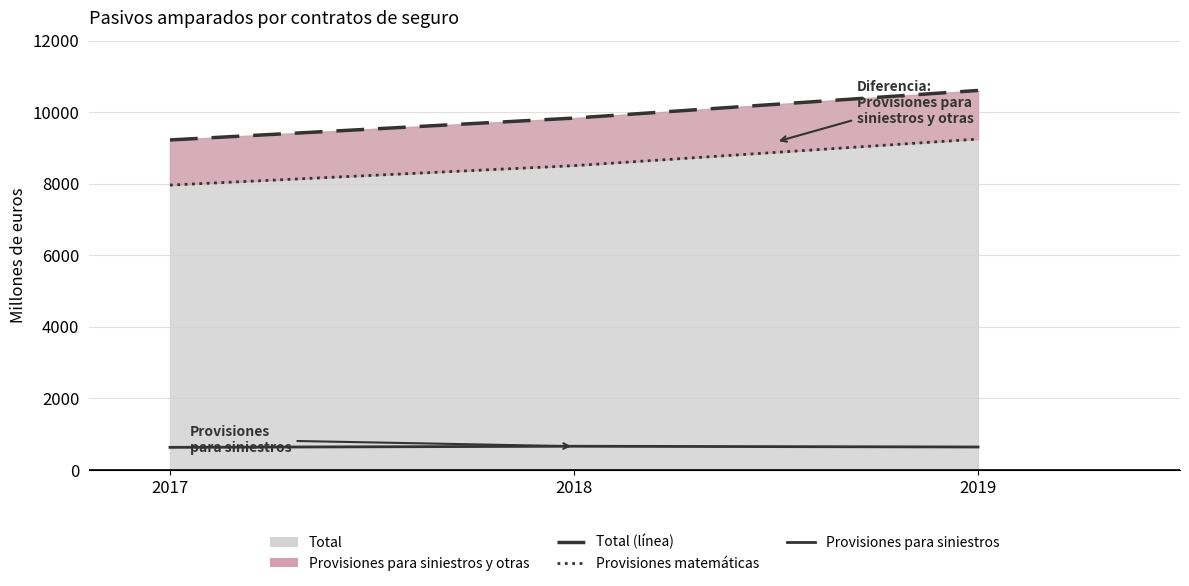

Which series has the largest range (max minus min)?

Total (línea)